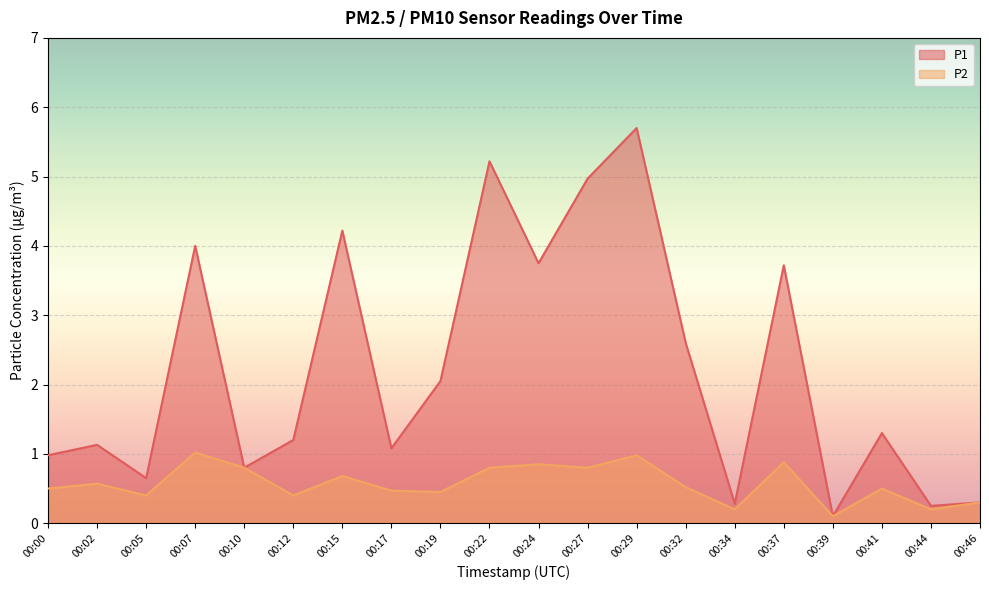

List the series in order of their overall mean, highest first.

P1, P2